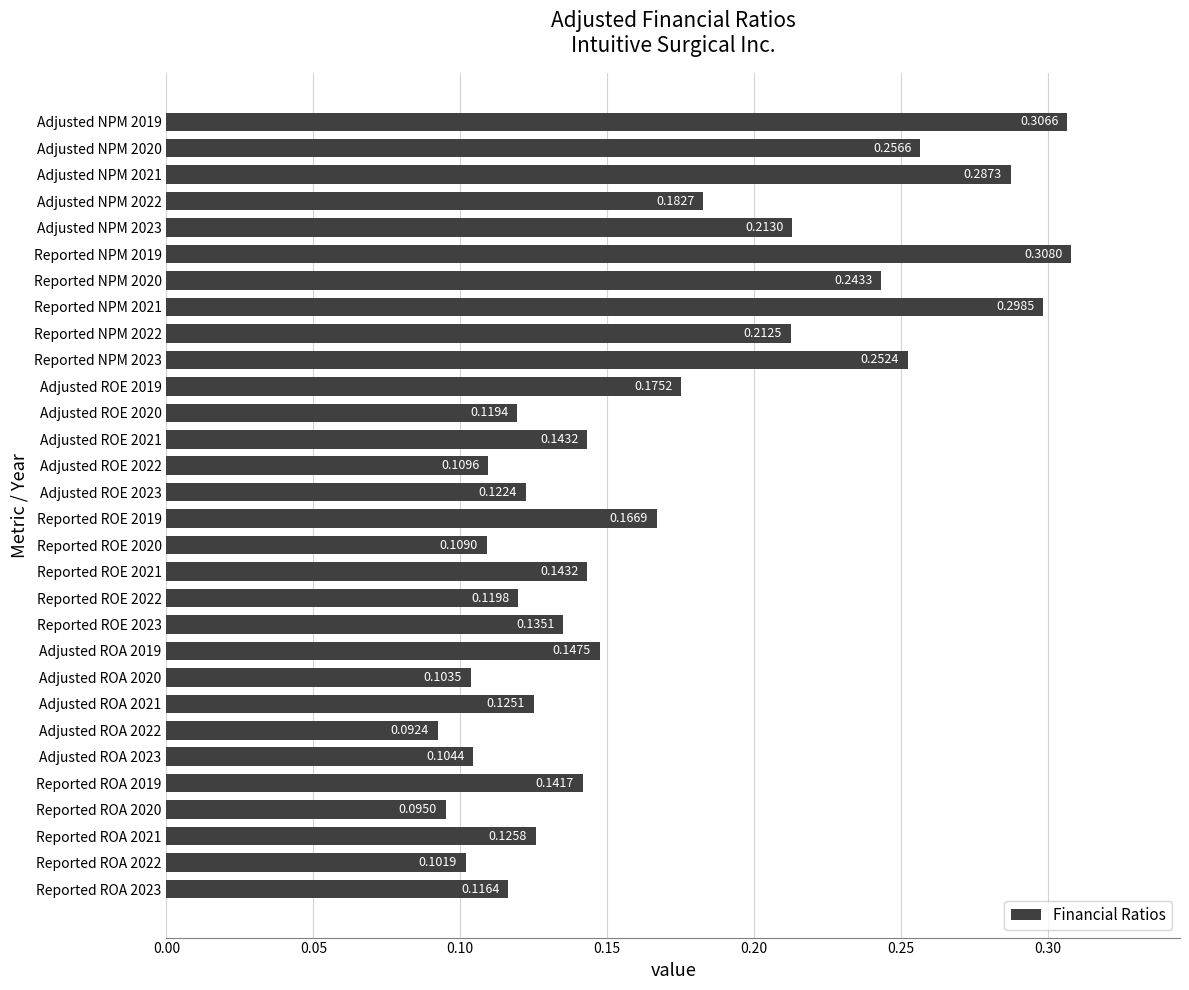

Which label corresponds to the largest value in the chart?

Reported NPM 2019